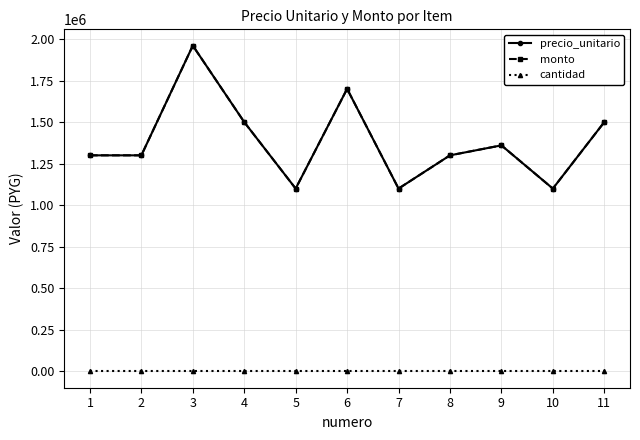

True or false: cantidad and precio_unitario cross at least once.

False